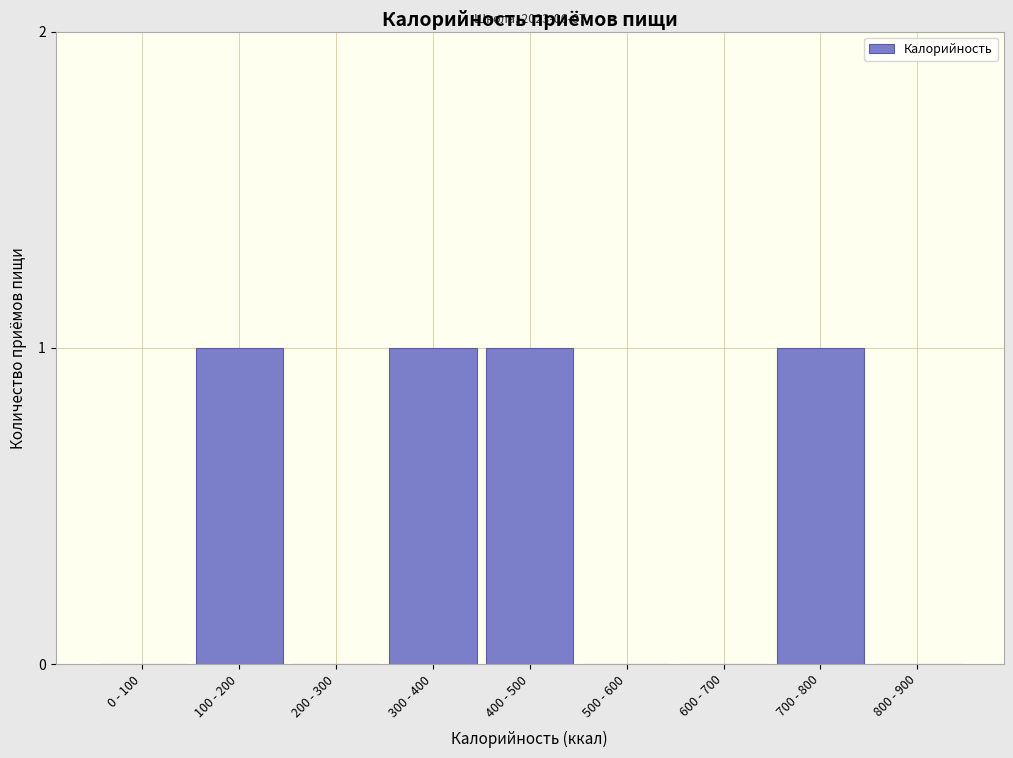

Reading left to right, extract all data points from this chart.

0 - 100=0	100 - 200=1	200 - 300=0	300 - 400=1	400 - 500=1	500 - 600=0	600 - 700=0	700 - 800=1	800 - 900=0